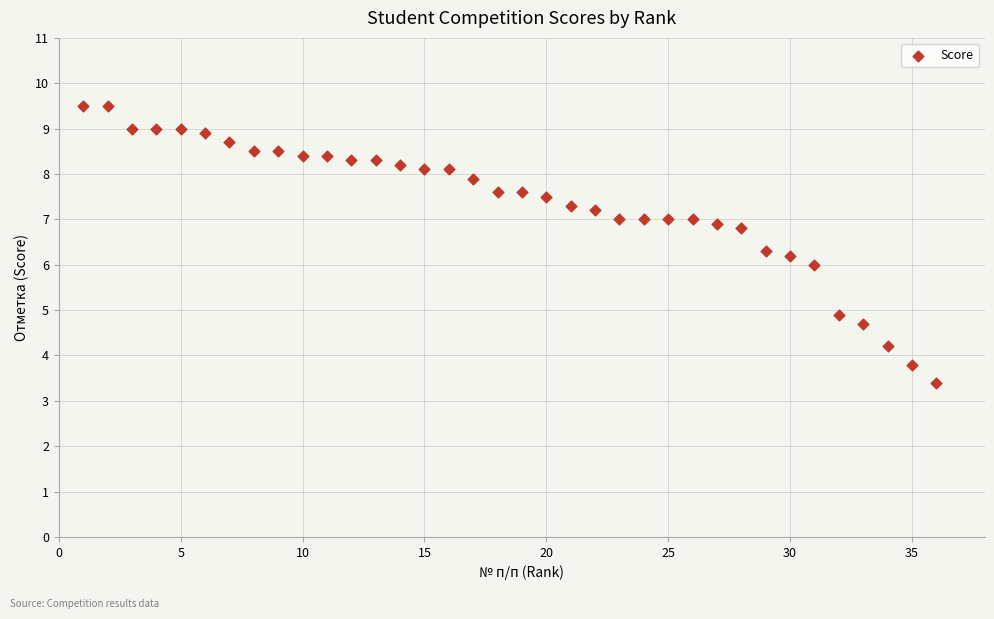

What is the range of Y values (max minus min)?

6.1